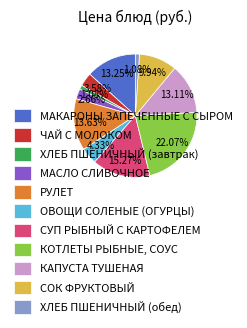

To the nearest percent, what portion does ХЛЕБ ПШЕНИЧНЫЙ (завтрак) represent?

1%